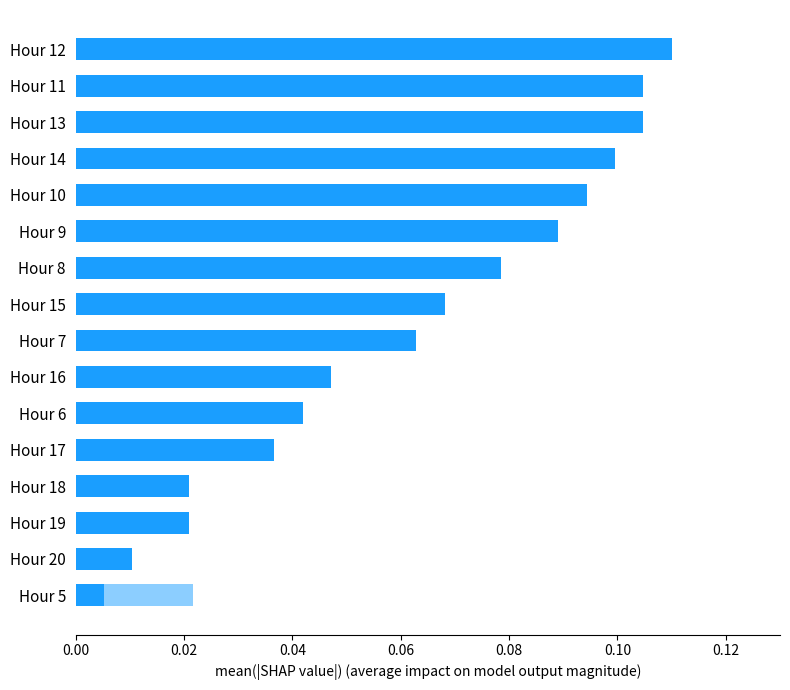

What position from the right is Hour 11?

15